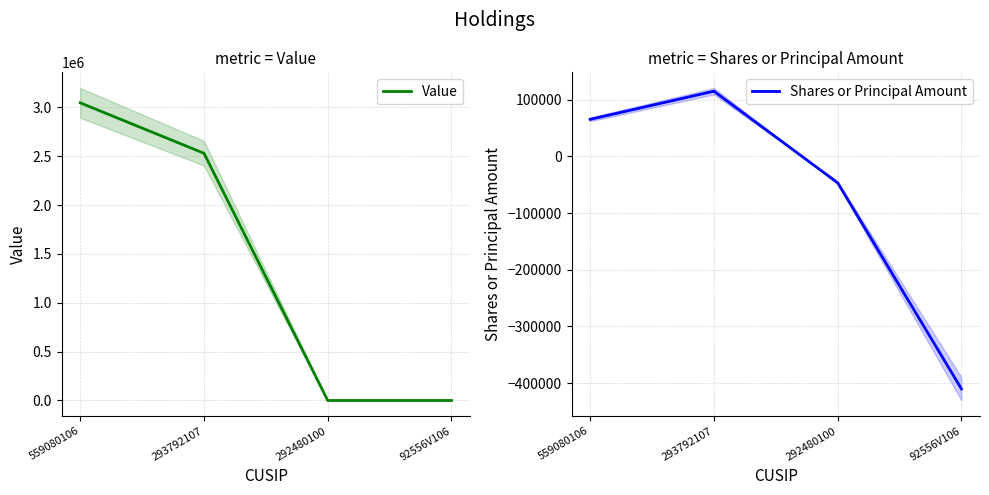

How many lines are shown in the chart?

2